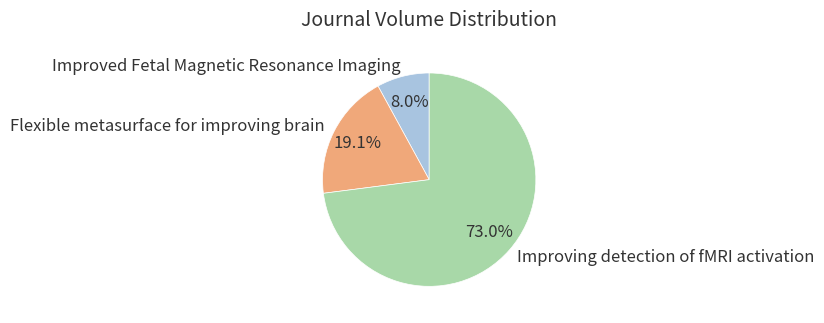

To the nearest percent, what portion does Improving detection of fMRI activation represent?

73%